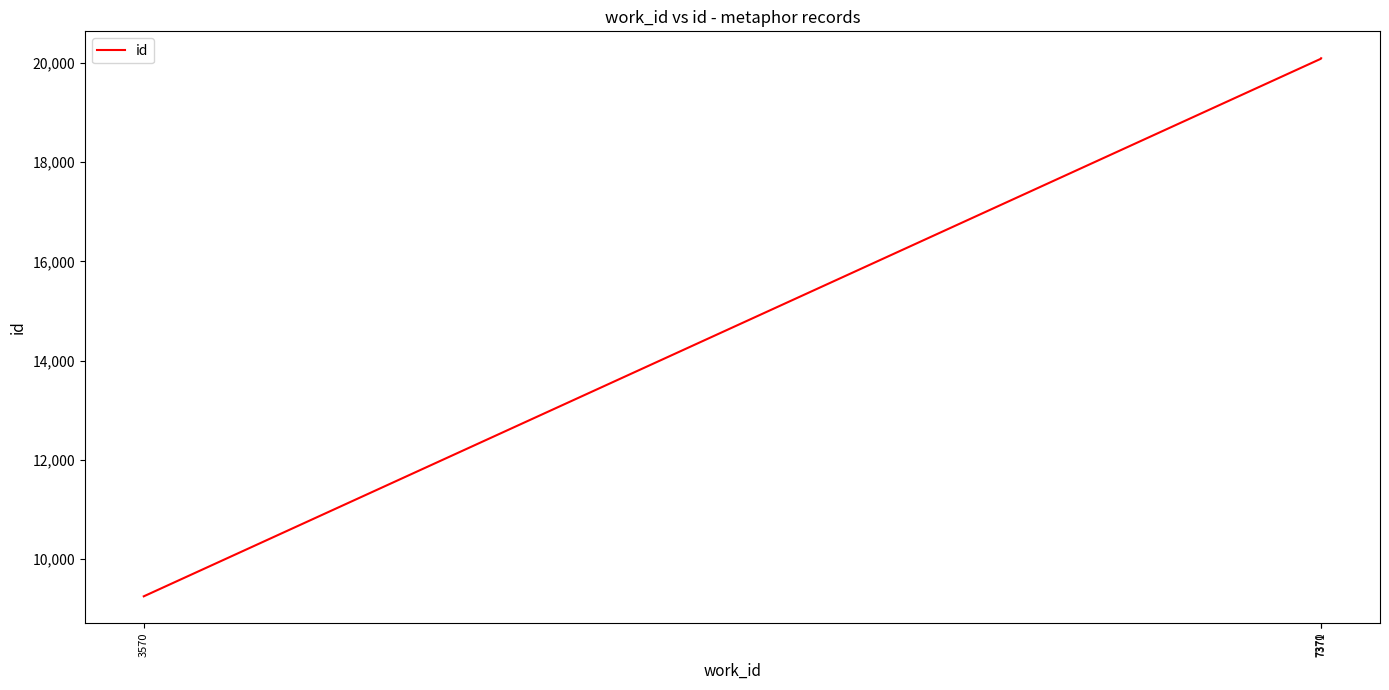

What is the difference between the maximum and minimum values?

10840